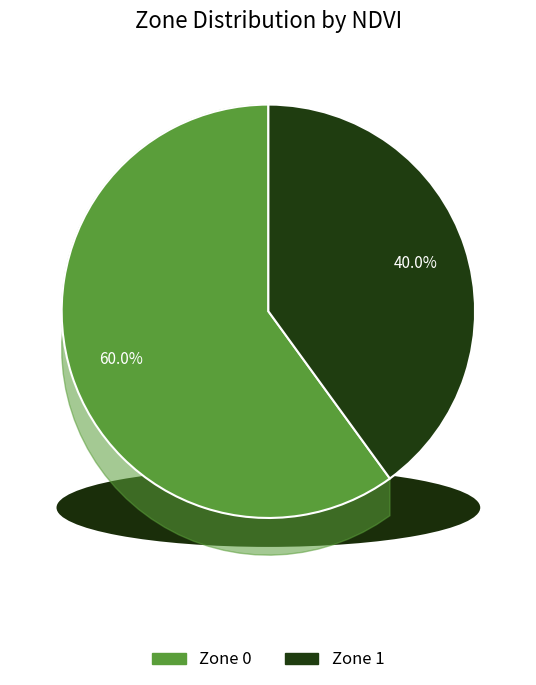

To the nearest percent, what is the average slice percentage?

50%